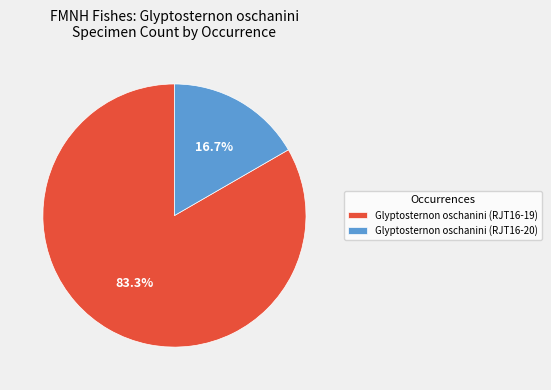

What is the largest slice in the pie chart?

Glyptosternon oschanini (RJT16-19)